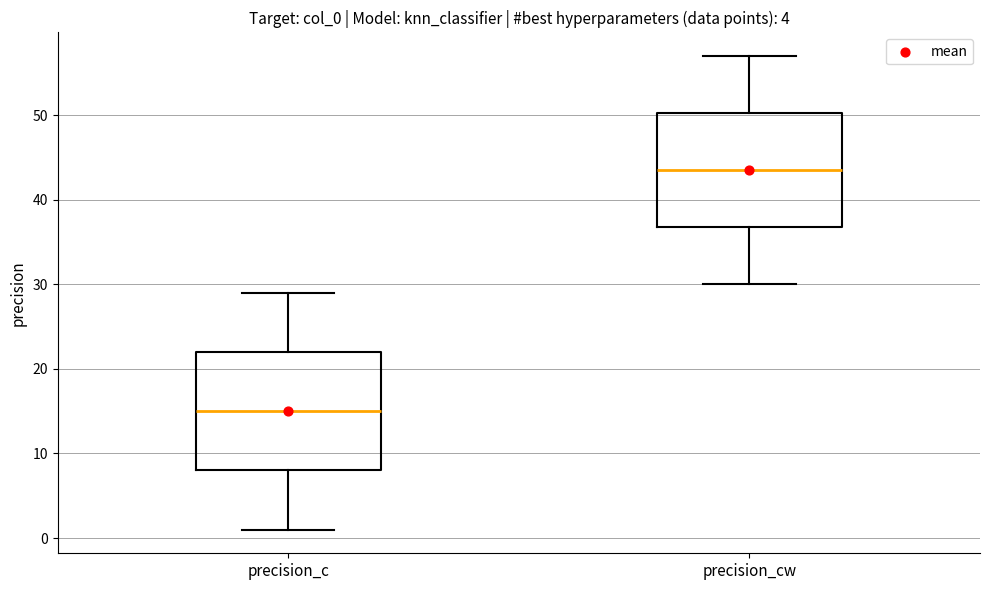

Where does the lower whisker of the box for precision_cw end on the y-axis? The values are not printed on the chart, so give them approximately, as read against the axis.

30